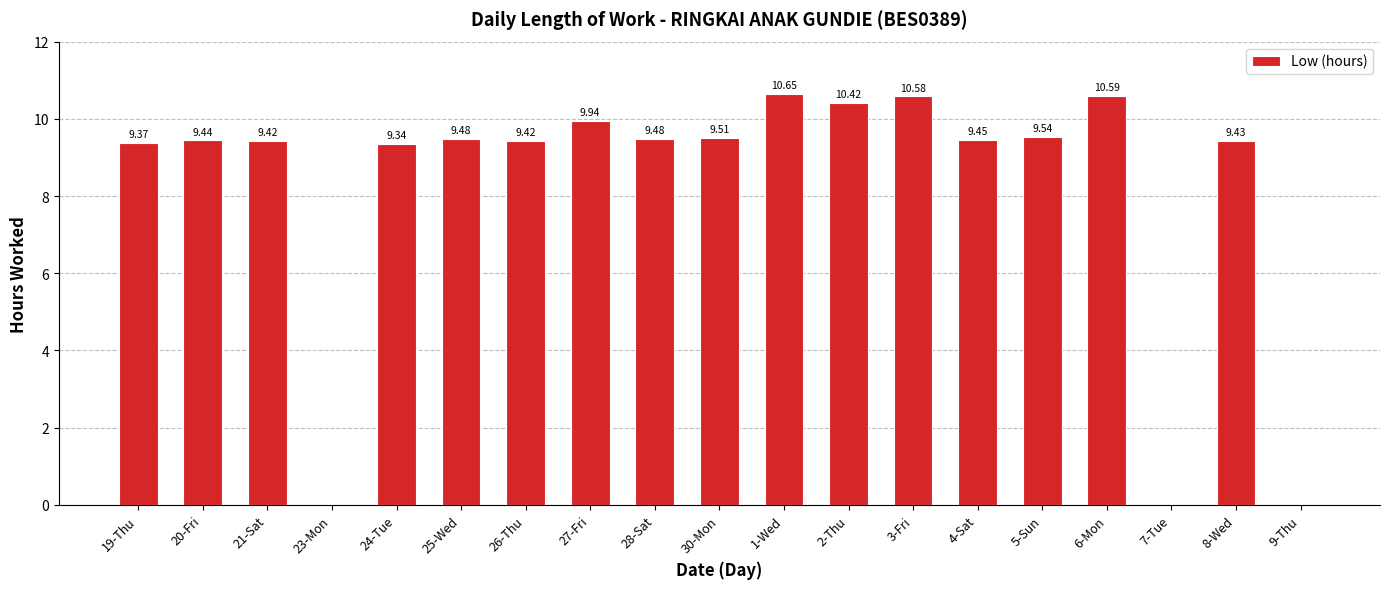

What is the change in value from 2-Thu to 4-Sat?

-1.0